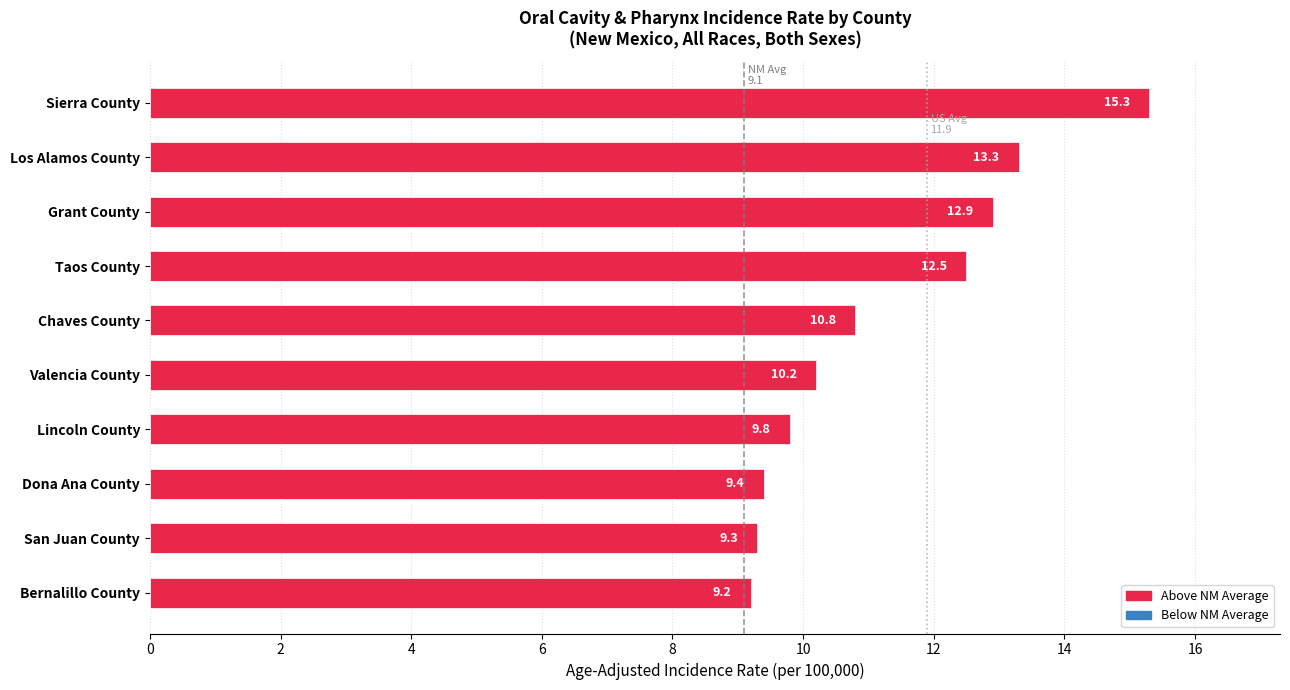

Which has a higher value, Los Alamos County or Lincoln County?

Los Alamos County